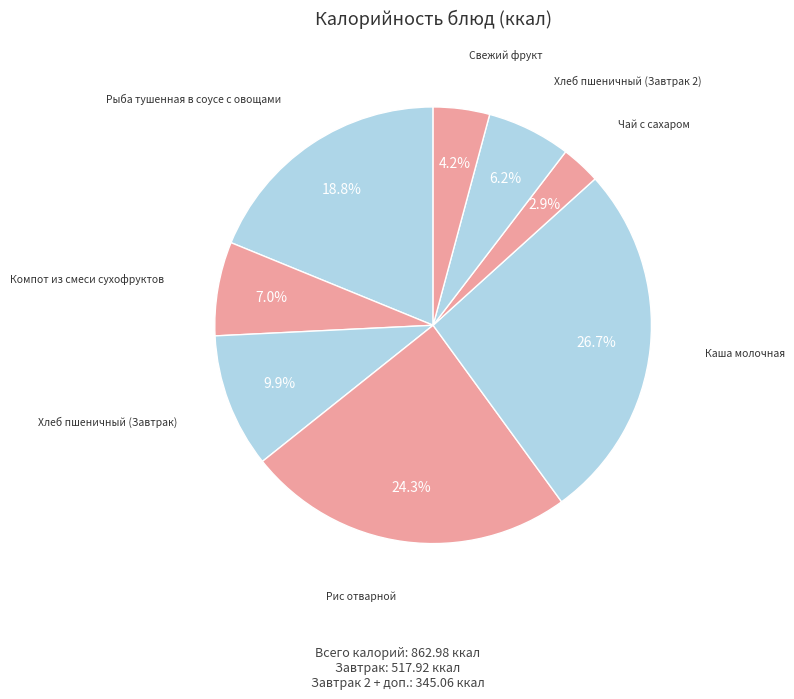

Which slice is the smallest?

Чай с сахаром